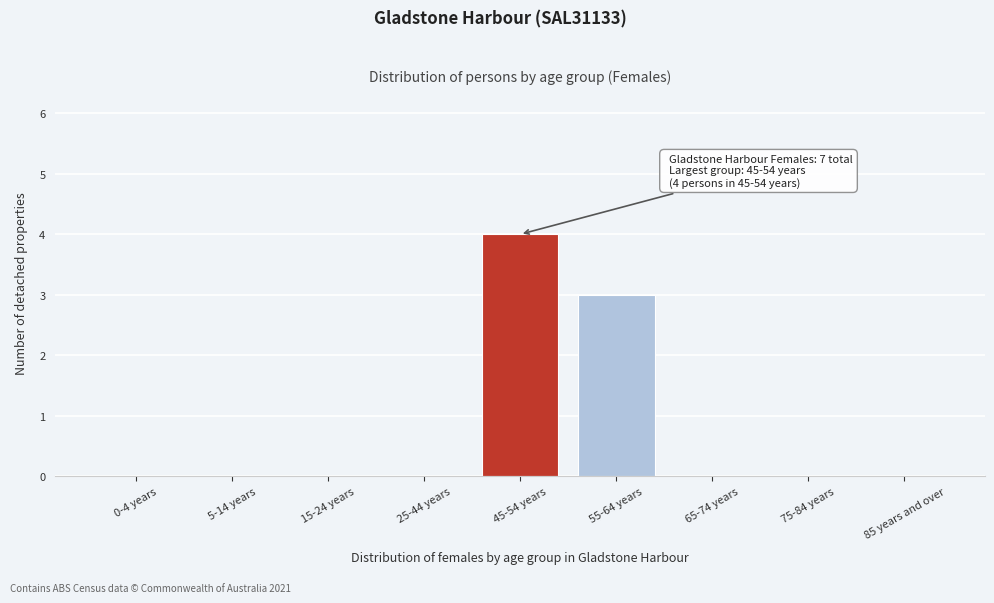

Reading right to left, extract all data points from this chart.

85 years and over=0	75-84 years=0	65-74 years=0	55-64 years=3	45-54 years=4	25-44 years=0	15-24 years=0	5-14 years=0	0-4 years=0